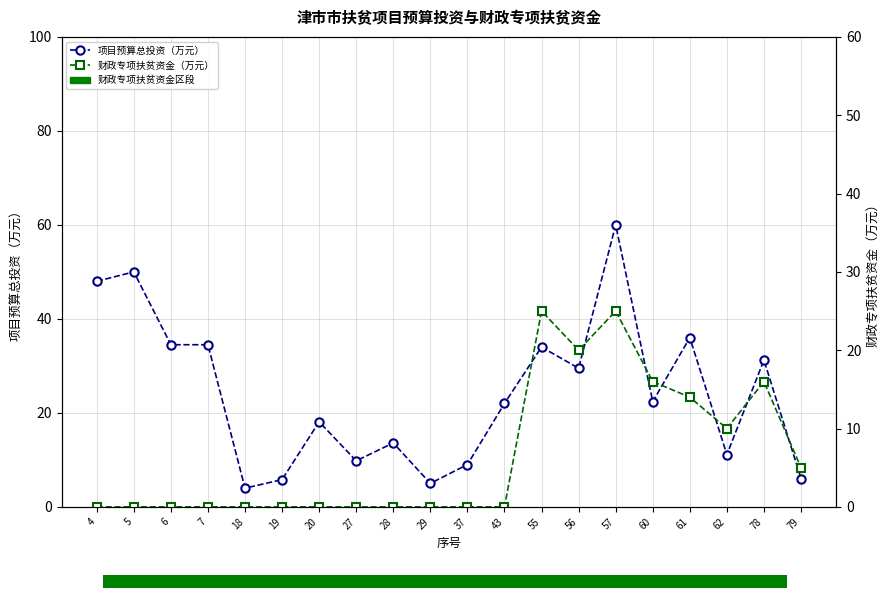

Reading left to right, list all the values displayed in this chart.

项目预算总投资（万元）: 4=48.0	5=50.0	6=34.5	7=34.5	18=4.0	19=5.8	20=18.1	27=9.8	28=13.6	29=5.0	37=9.0	43=22.0	55=34.0	56=29.5	57=60.0	60=22.4	61=36.0	62=11.1	78=31.2	79=6.0
财政专项扶贫资金（万元）: 4=0.0	5=0.0	6=0.0	7=0.0	18=0.0	19=0.0	20=0.0	27=0.0	28=0.0	29=0.0	37=0.0	43=0.0	55=25.0	56=20.0	57=25.0	60=16.0	61=14.0	62=10.0	78=16.0	79=5.0